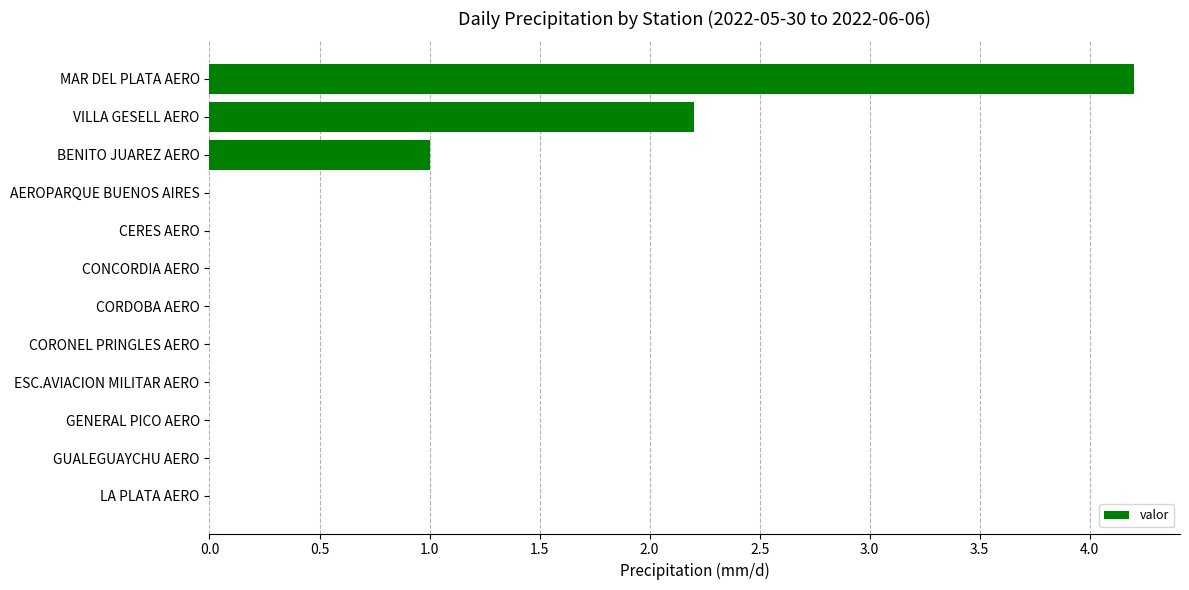

How many series are shown in this chart?

1